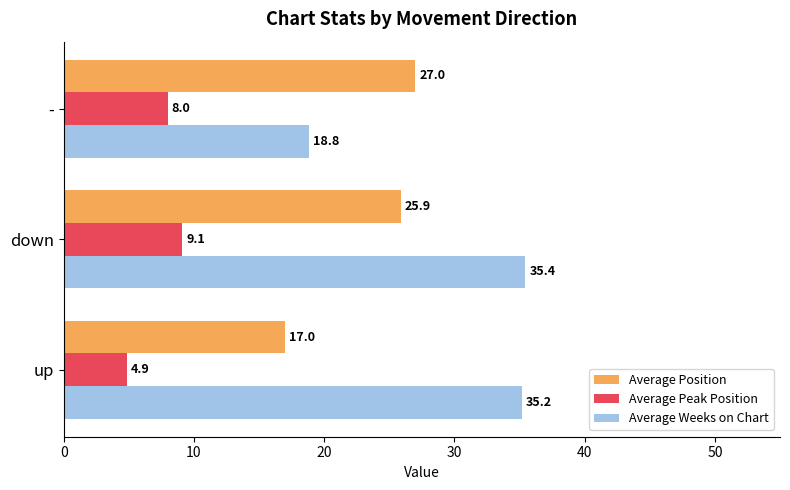

What is the maximum value for Average Peak Position?

9.1